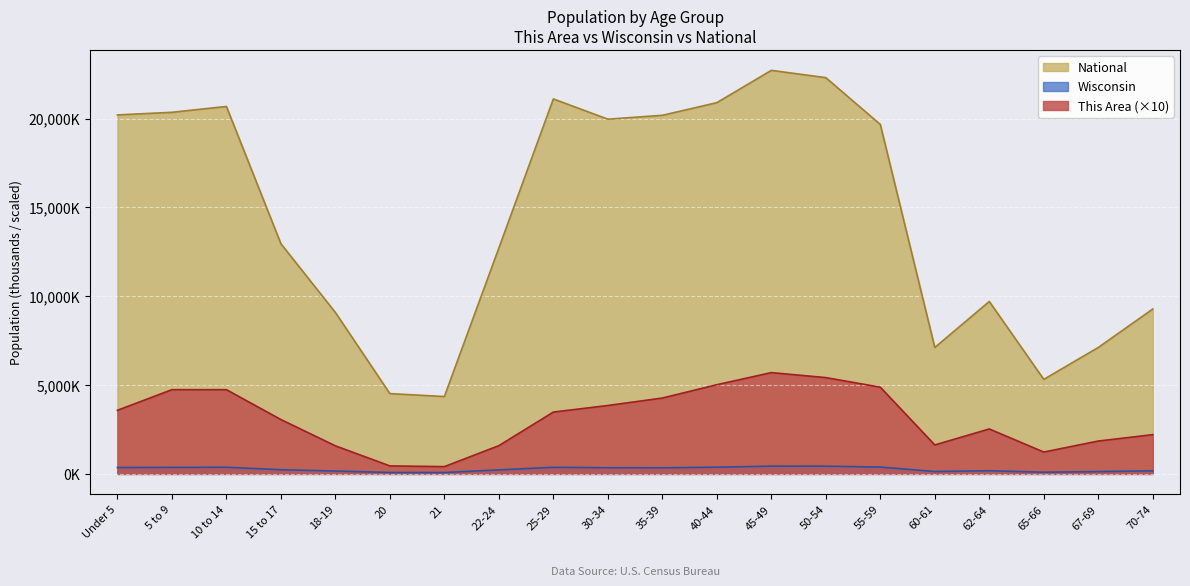

How many lines are shown in the chart?

3